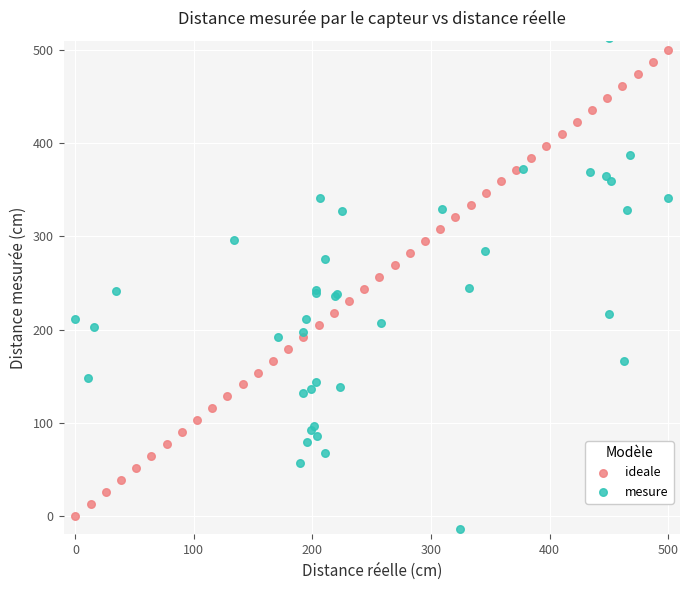

Which series has the largest Y range (max minus min)?

mesure